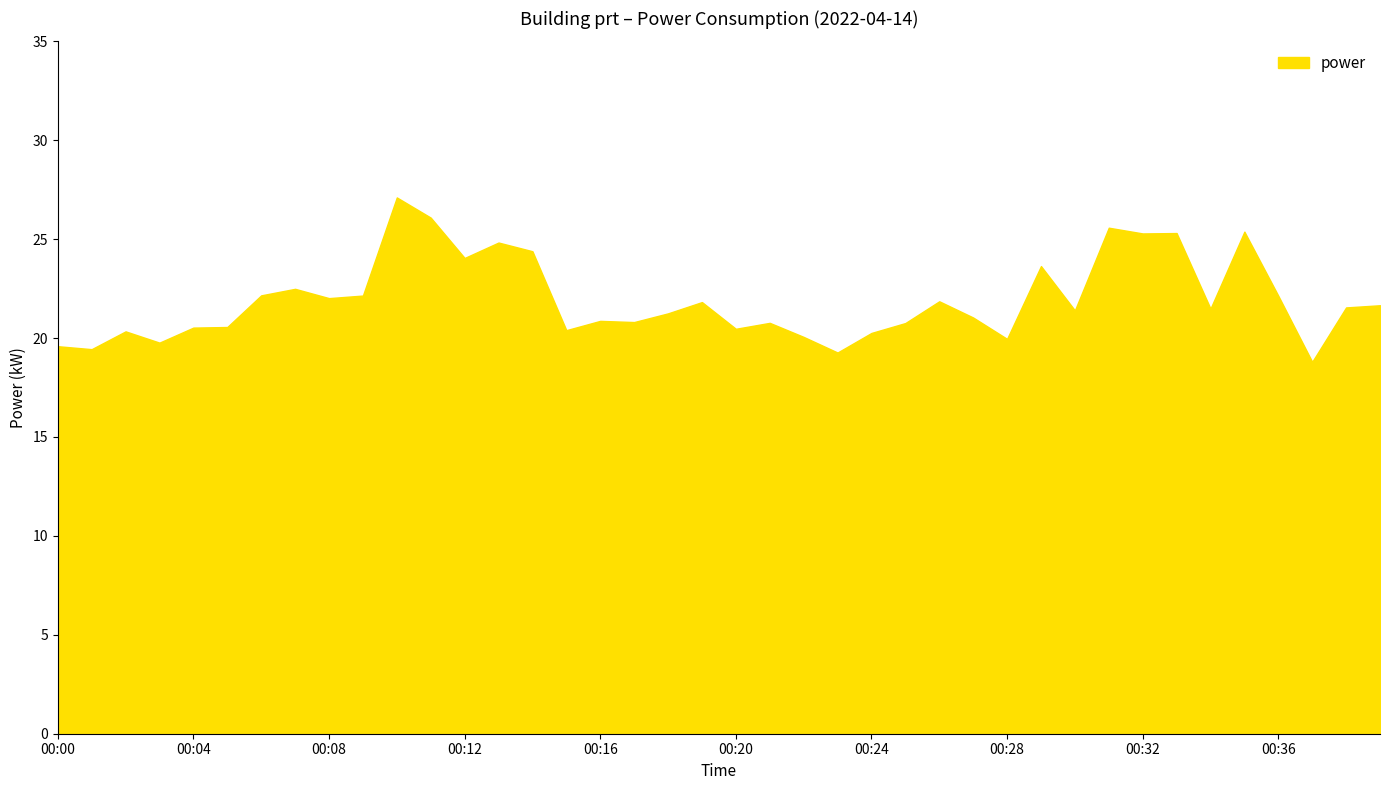

What is the greatest value displayed?

27.1